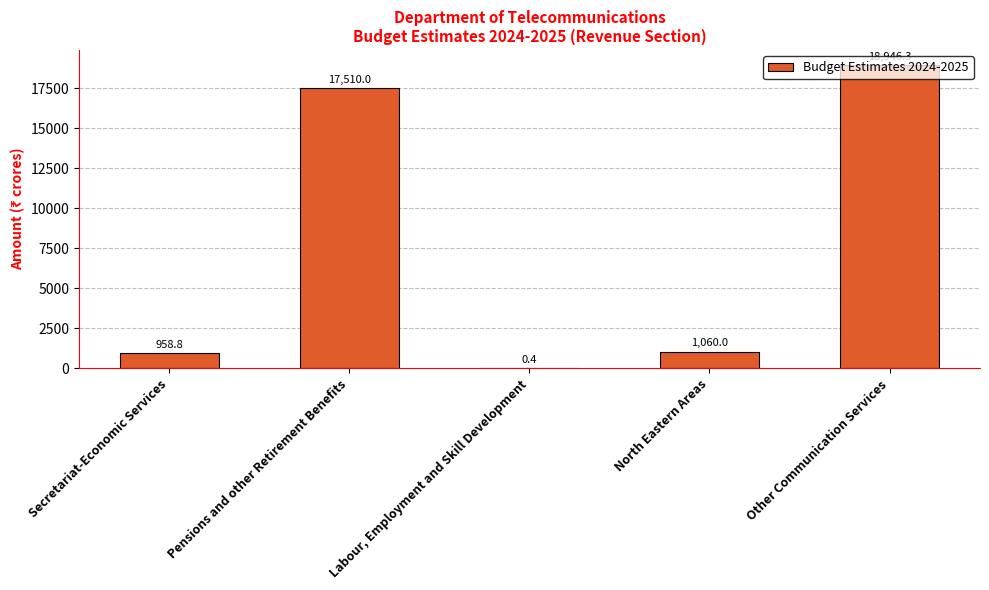

What is the sum of the values at North Eastern Areas and Pensions and other Retirement Benefits?

18570.0